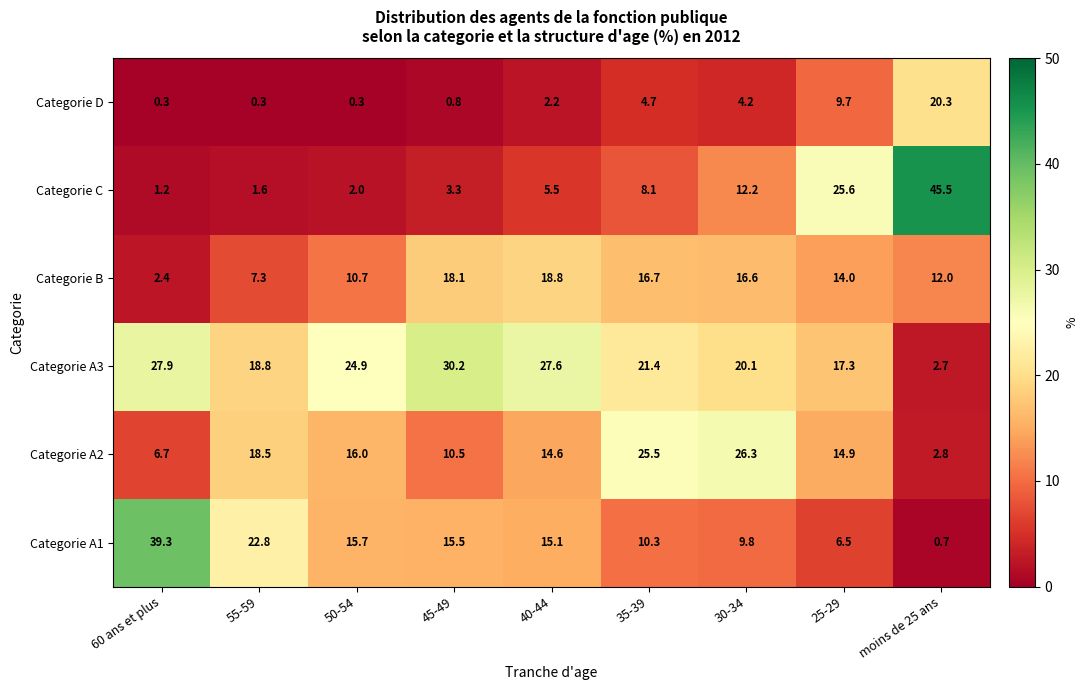

True or false: Categorie A3 has a value of 42.1 at 45-49.

False